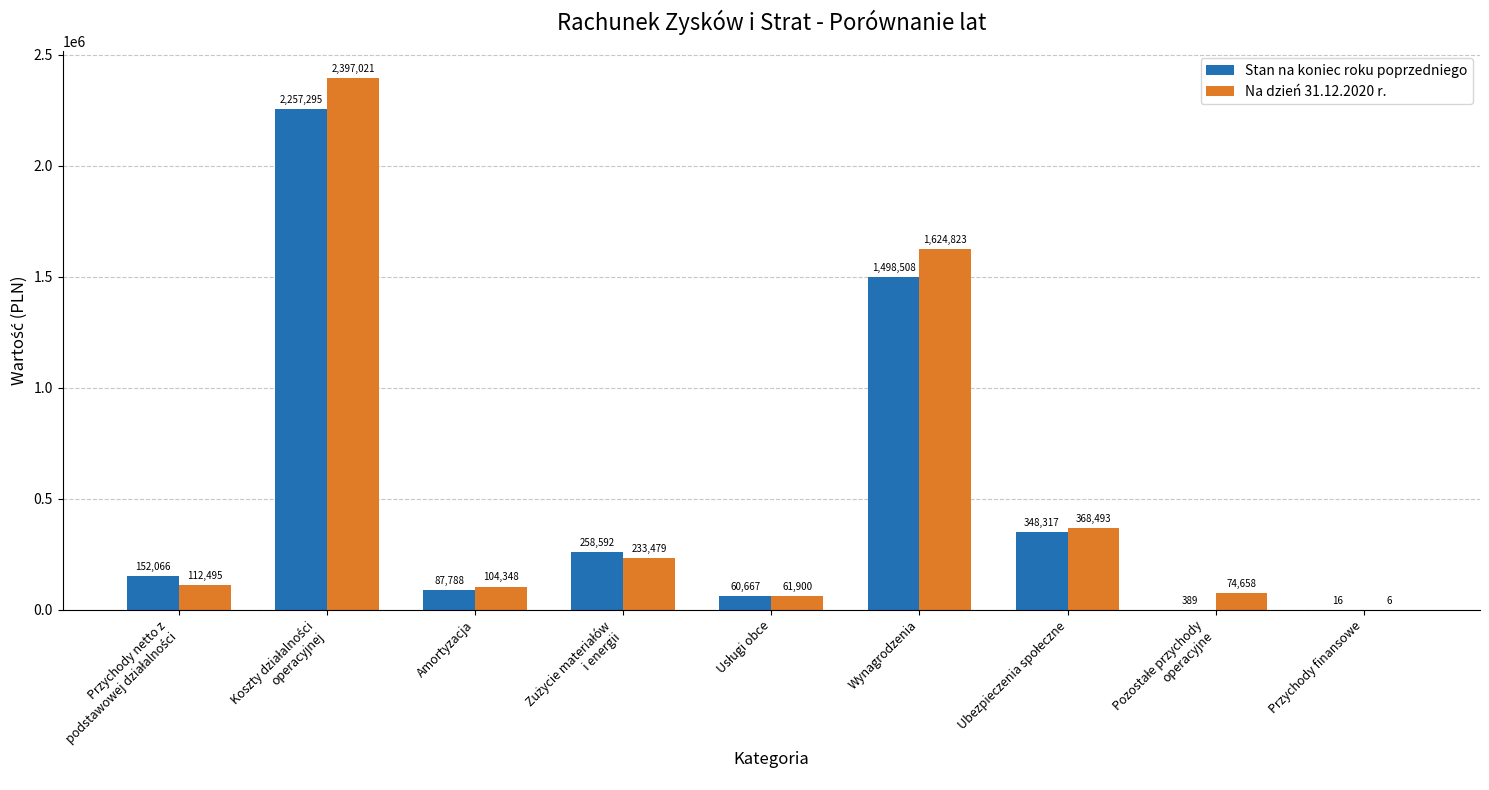

Where is Stan na koniec roku poprzedniego nearest to the value 1128655?

Wynagrodzenia